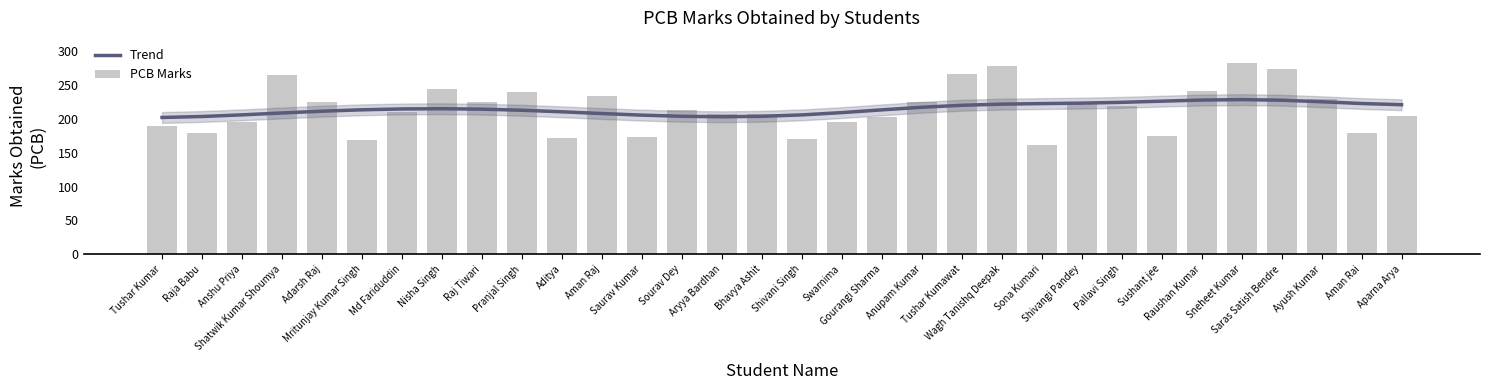

Are the bars grouped side by side (vs. stacked)?

Yes